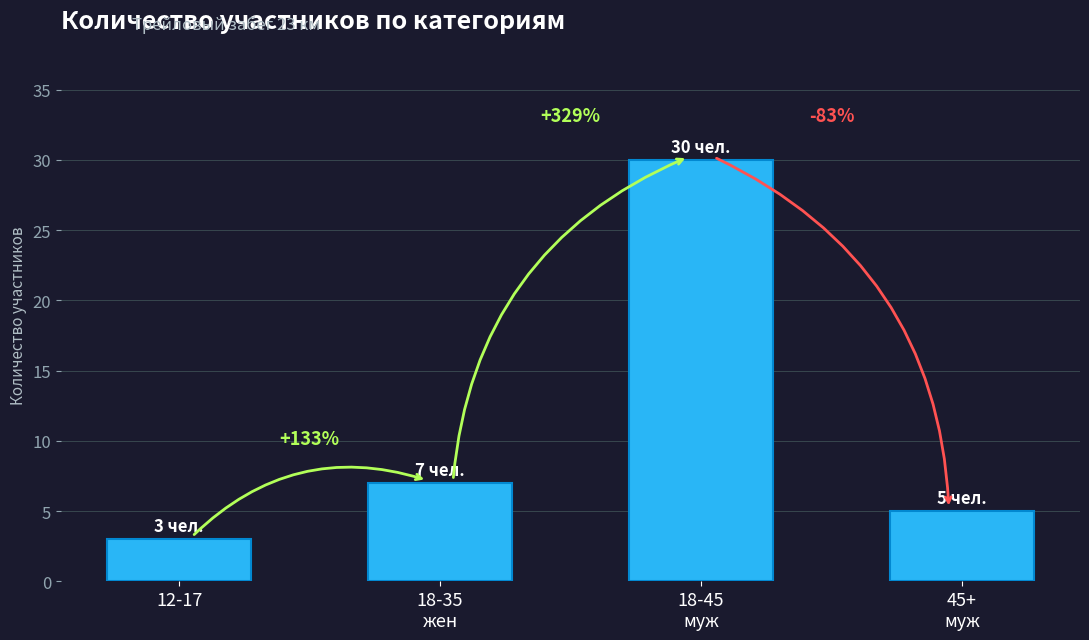

What is the label of the 4th bar from the left?

45+
муж